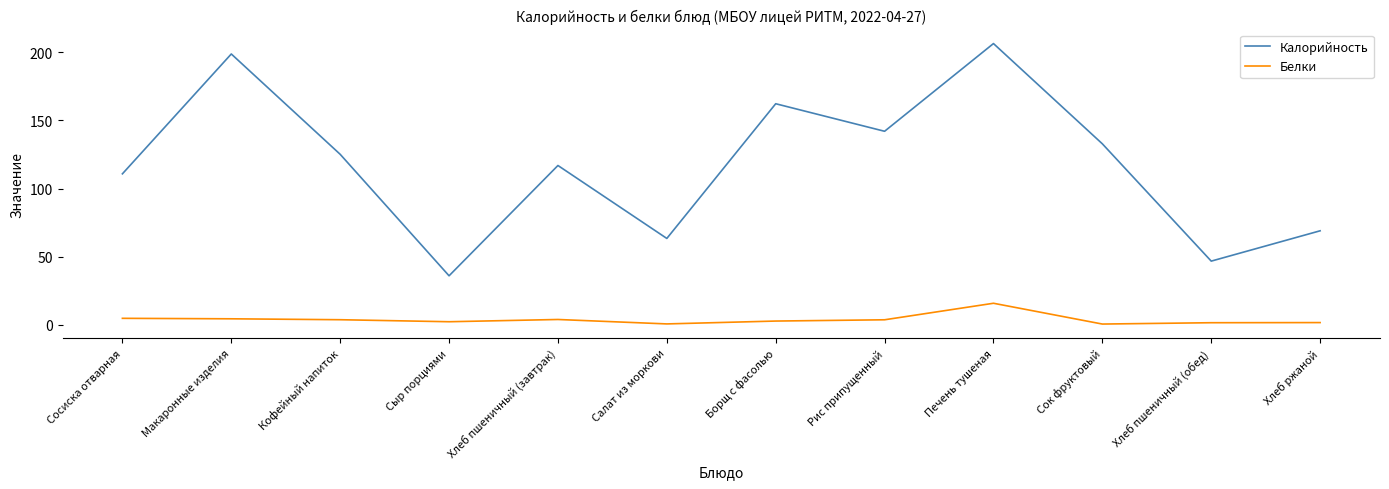

What is the difference between the maximum and minimum values in the Калорийность series?

170.3